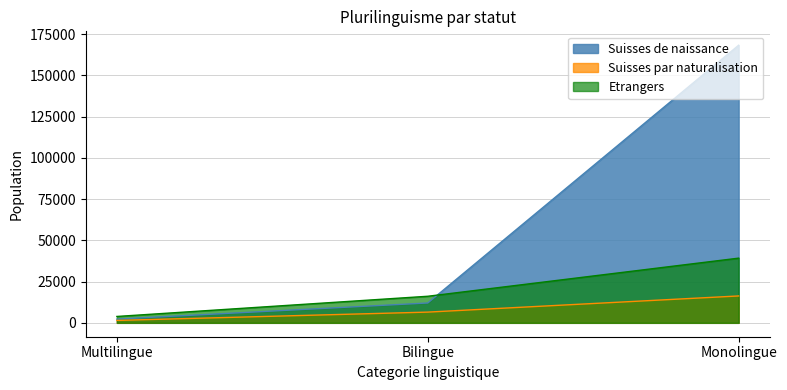

What is the minimum value for Suisses de naissance?

2263.3